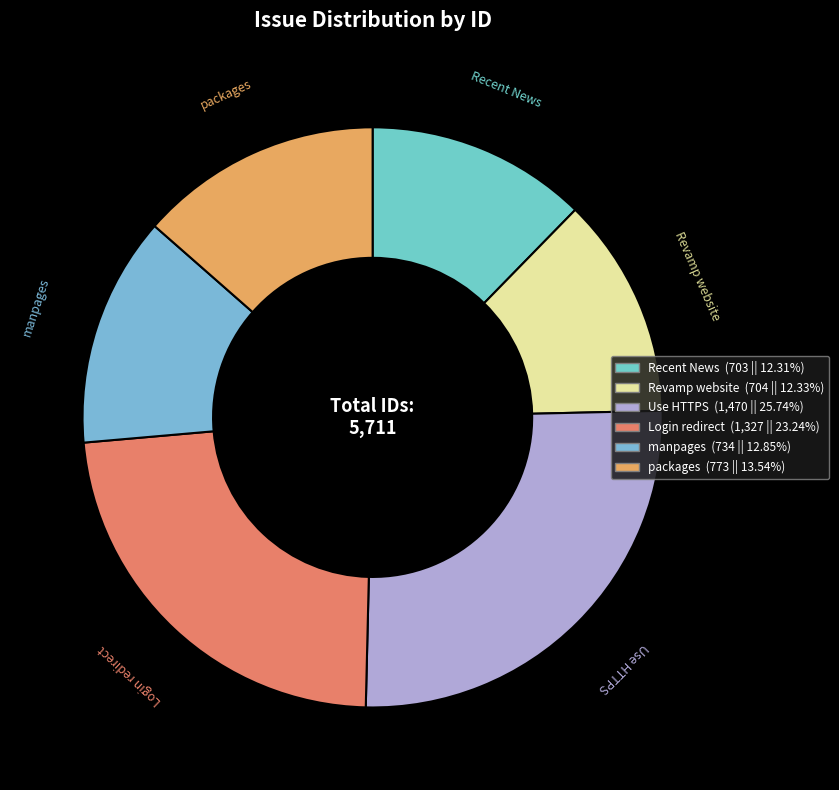

Which category has the smallest portion of the pie?

find a way to keep Recent News up to date